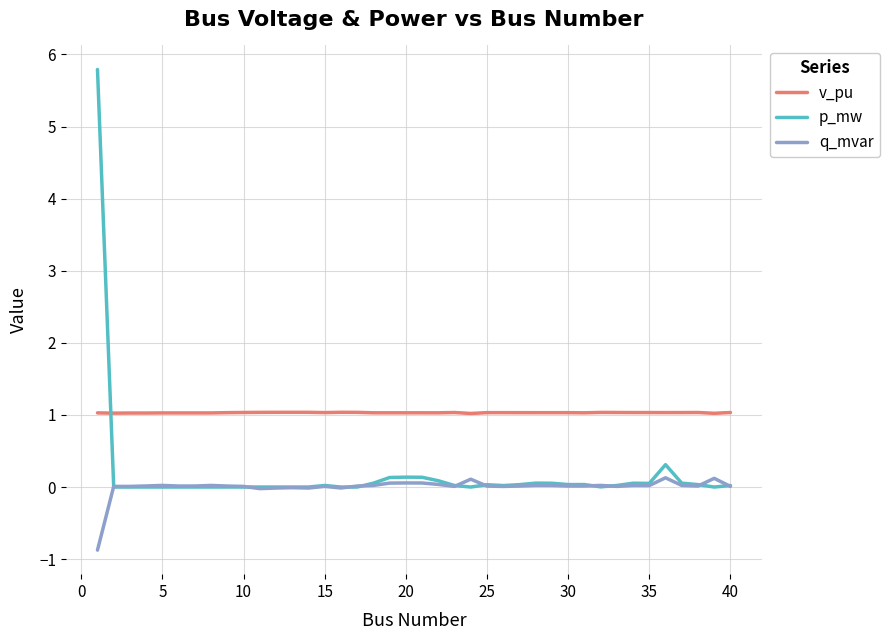

True or false: p_mw has more than 1 interior local peaks.

True